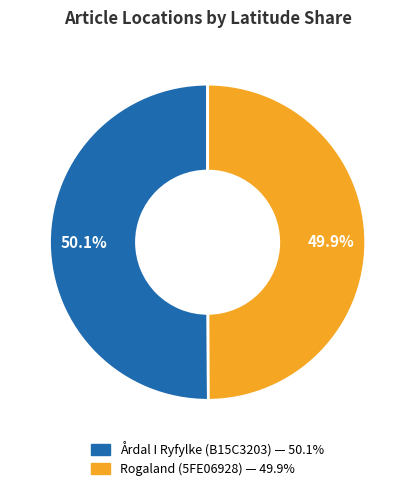

What percentage is the Rogaland (5FE06928) slice, to the nearest percent?

50%